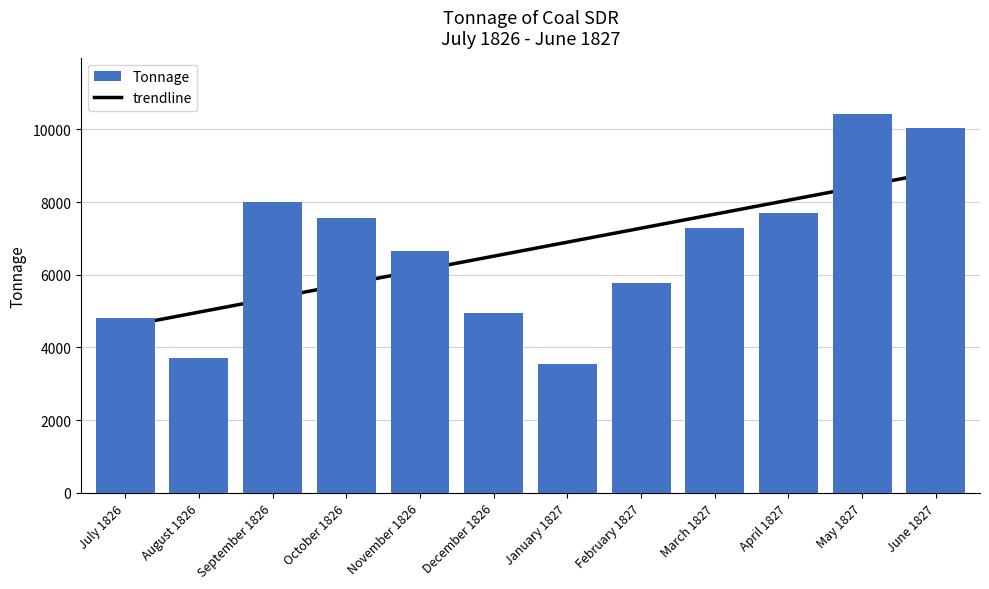

What is the total value across all series at October 1826?

13303.1